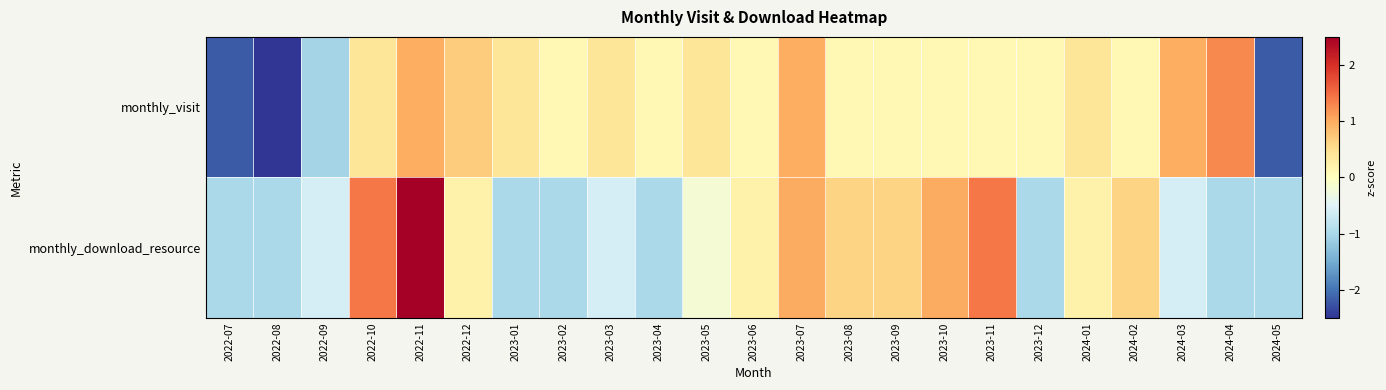

Reading right to left, what are all the values shown in this chart?

monthly_visit: 2024-05=-2.2	2024-04=1.3	2024-03=1.0	2024-02=0.1	2024-01=0.4	2023-12=0.1	2023-11=0.1	2023-10=0.1	2023-09=0.1	2023-08=0.1	2023-07=1.0	2023-06=0.1	2023-05=0.4	2023-04=0.1	2023-03=0.4	2023-02=0.1	2023-01=0.4	2022-12=0.7	2022-11=1.0	2022-10=0.4	2022-09=-1.0	2022-08=-2.5	2022-07=-2.2
monthly_download_resource: 2024-05=-1.0	2024-04=-1.0	2024-03=-0.6	2024-02=0.6	2024-01=0.2	2023-12=-1.0	2023-11=1.4	2023-10=1.0	2023-09=0.6	2023-08=0.6	2023-07=1.0	2023-06=0.2	2023-05=-0.2	2023-04=-1.0	2023-03=-0.6	2023-02=-1.0	2023-01=-1.0	2022-12=0.2	2022-11=2.6	2022-10=1.4	2022-09=-0.6	2022-08=-1.0	2022-07=-1.0